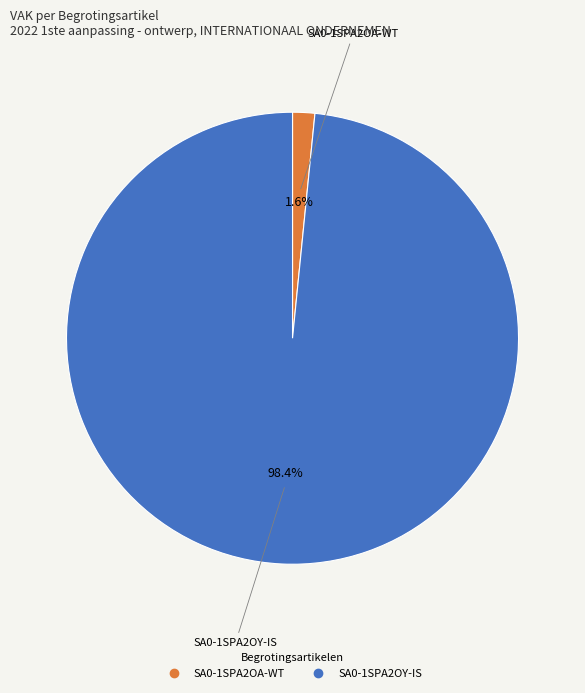

Which category has the smallest portion of the pie?

SA0-1SPA2OA-WT